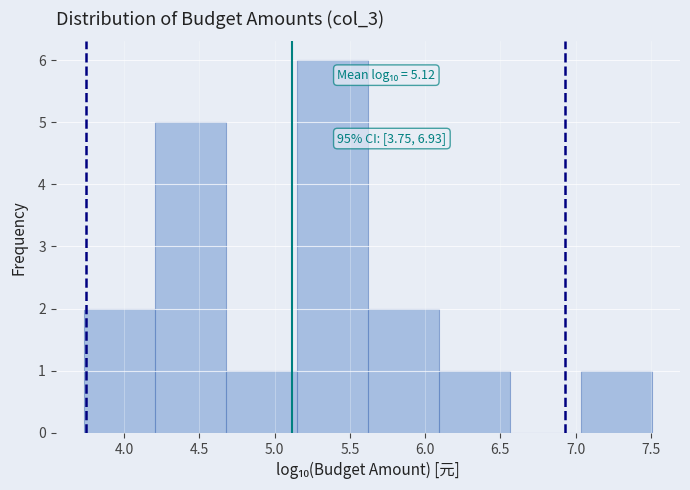

Which range on the x-axis has the tallest bar?

5.15 to 5.60